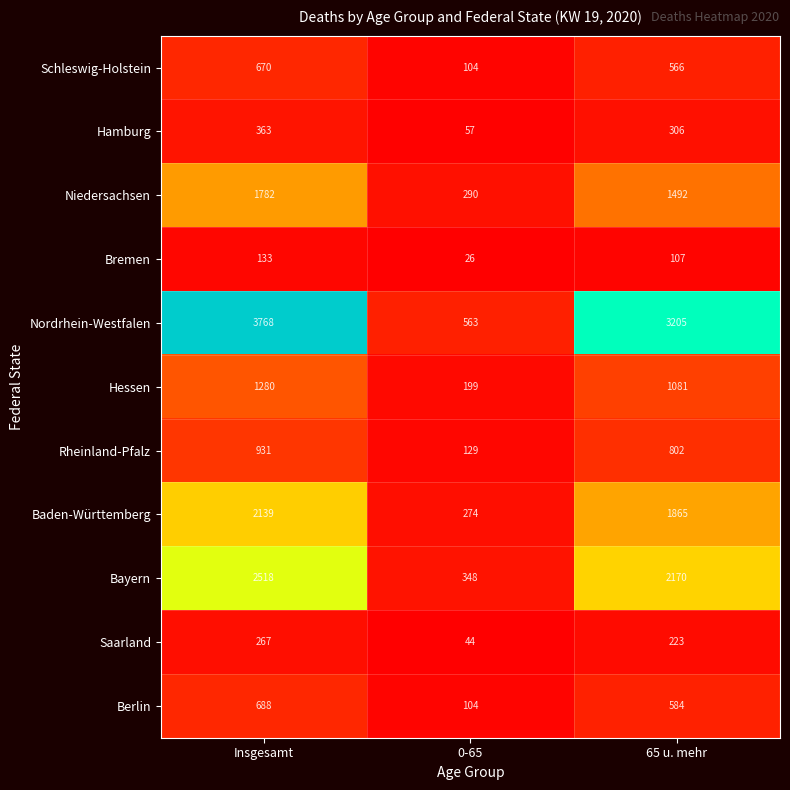

True or false: Nordrhein-Westfalen has a value of 563 at 0-65.

True